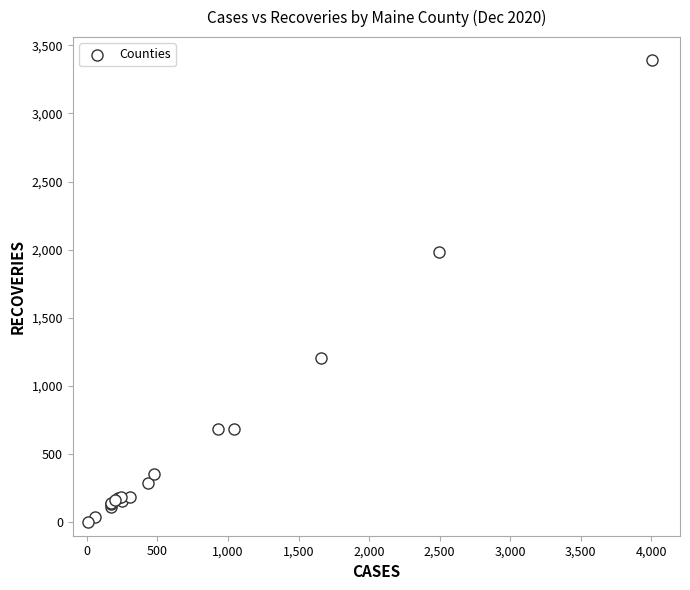

What Y value in the scatter plot is closest to 1696?

1980